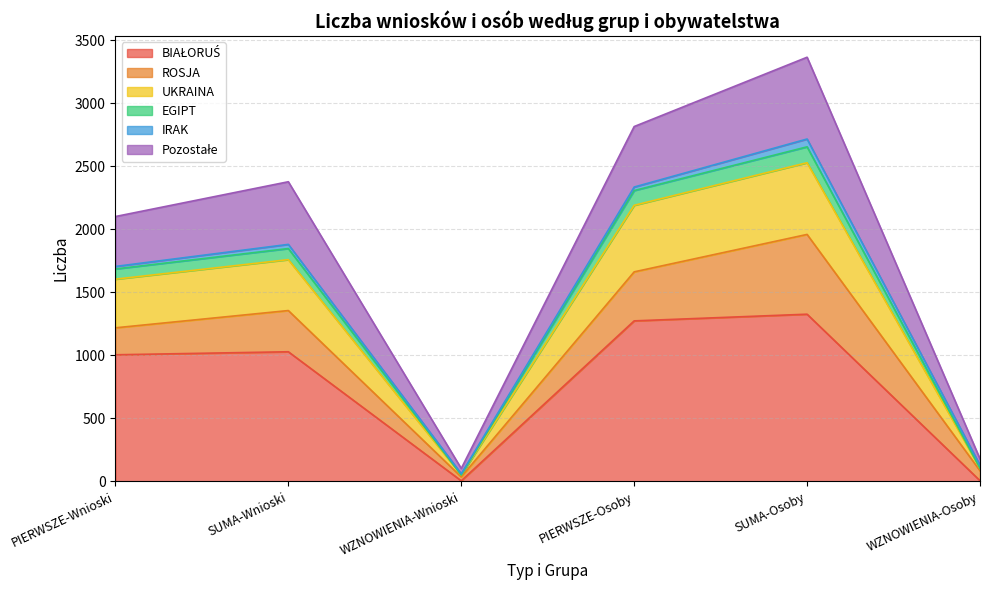

What is the label of the 6th point from the left?

WZNOWIENIA-Osoby